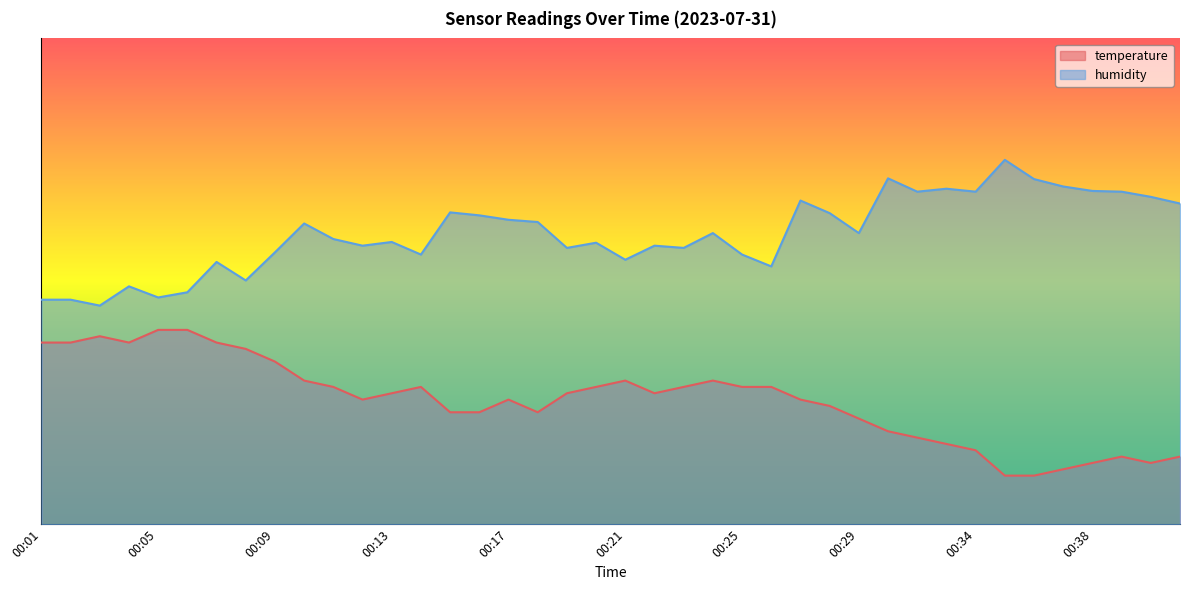

What is the difference between the maximum and minimum values in the temperature series?

30.0